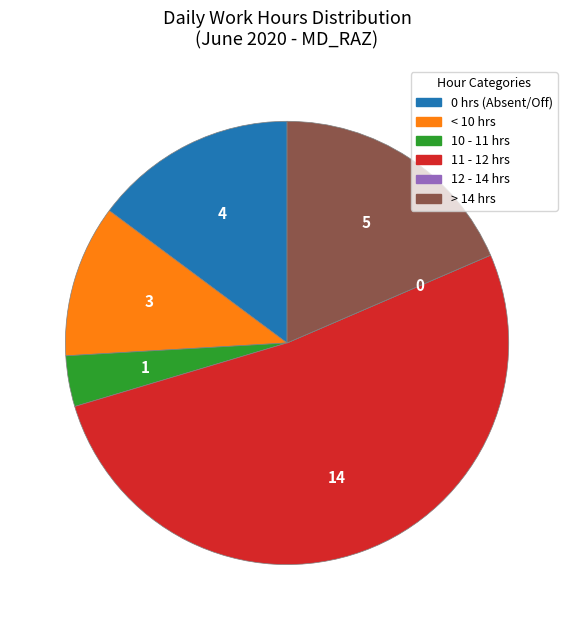

Is there any slice that represents more than half of the pie?

Yes